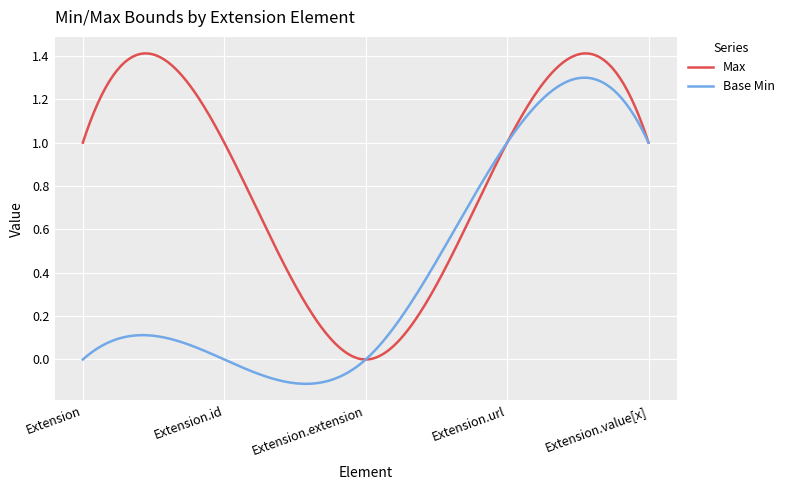

List the series in order of their overall mean, highest first.

Max, Base Min